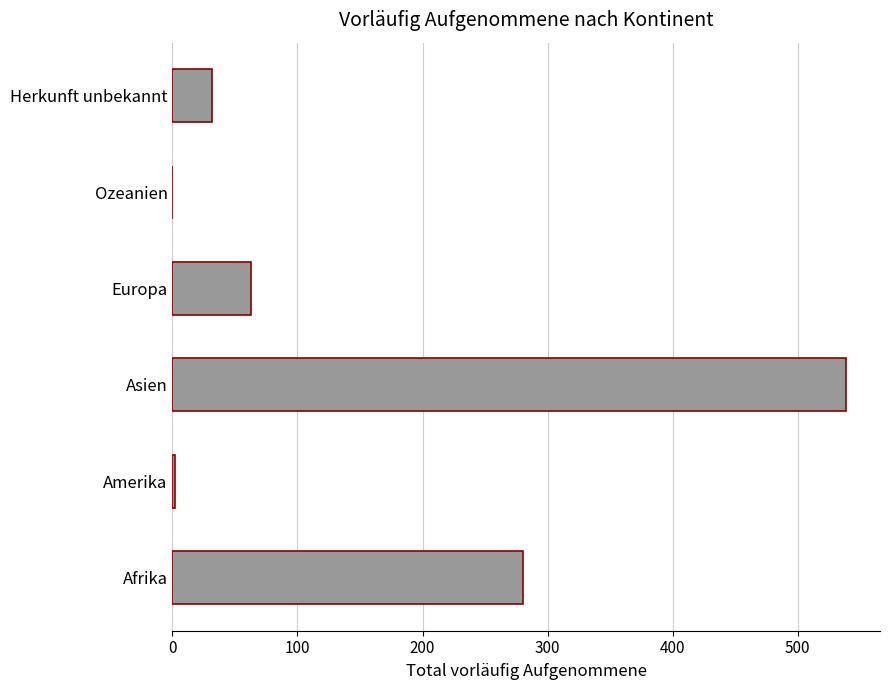

Which has a higher value, Amerika or Asien?

Asien